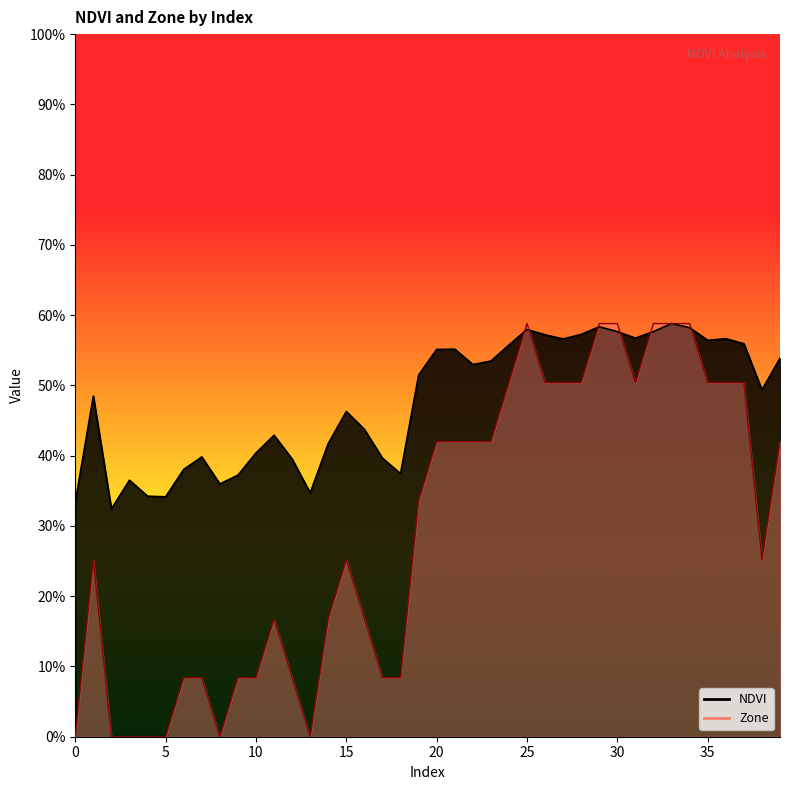

How many distinct data groups are displayed?

2